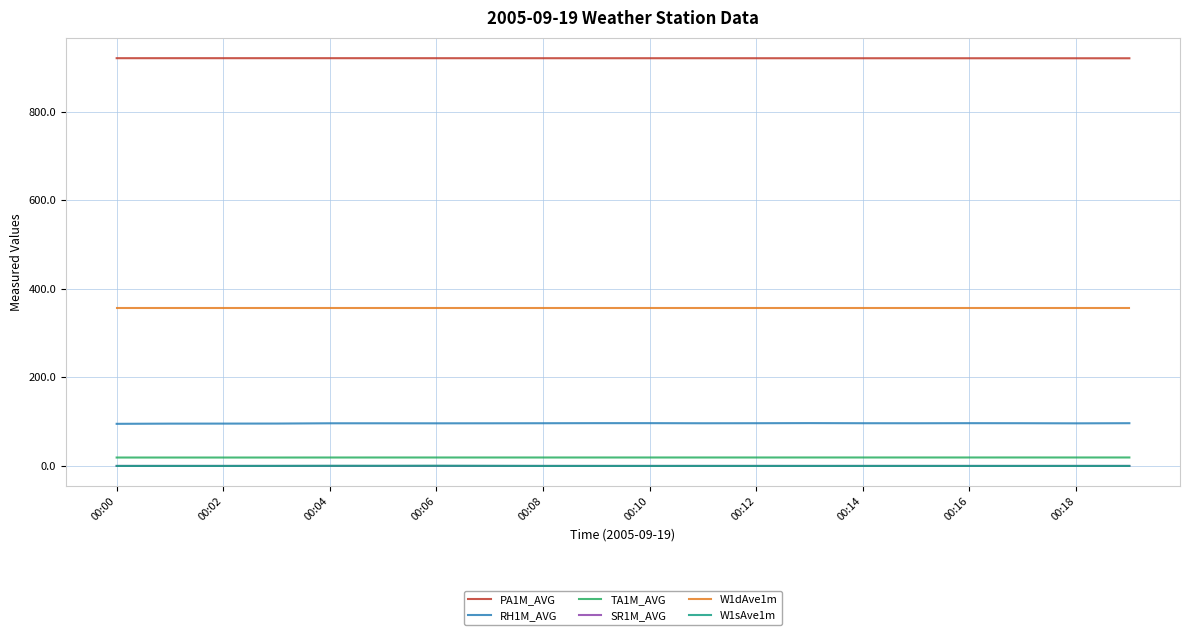

Which series has the largest total across all categories?

PA1M_AVG